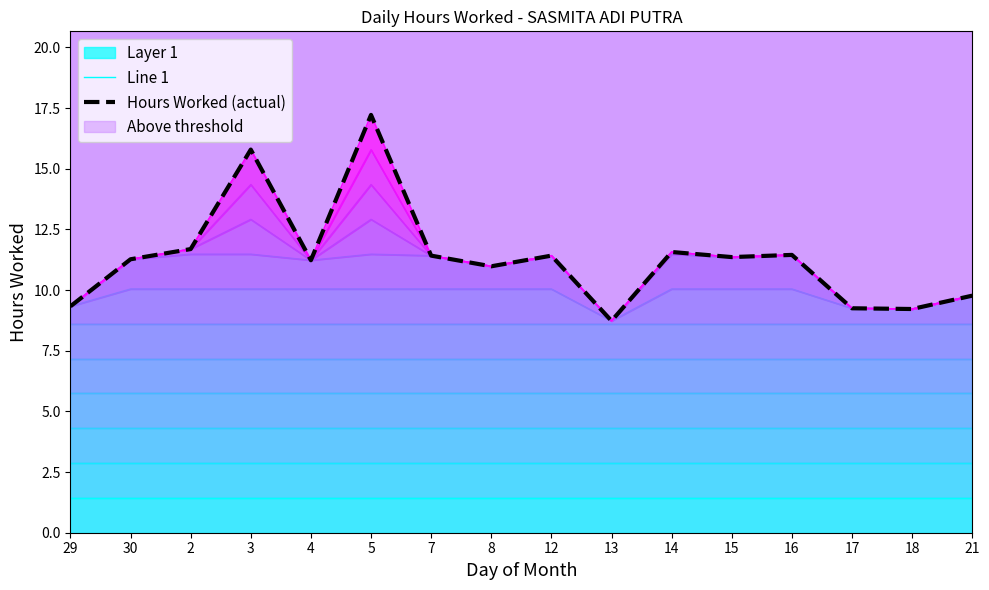

What is the spread (max minus min) of values at 15?

9.9